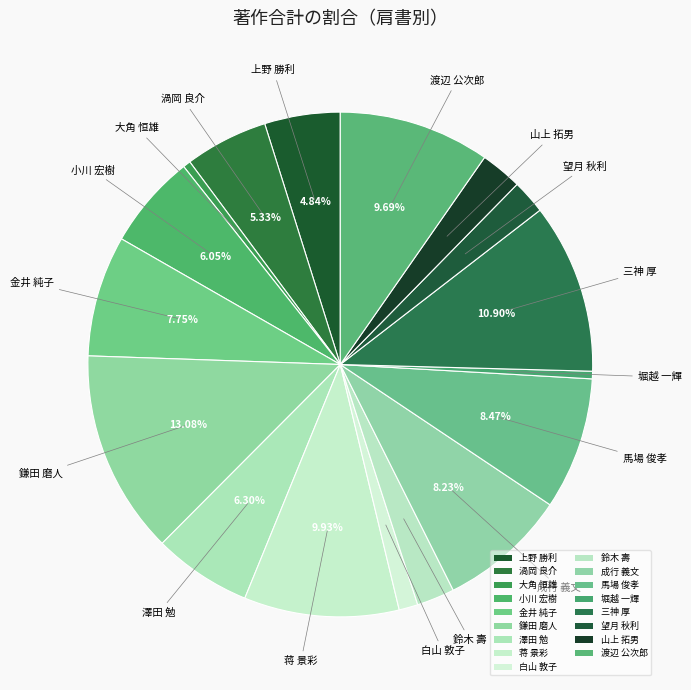

What is the largest slice in the pie chart?

鎌田 磨人